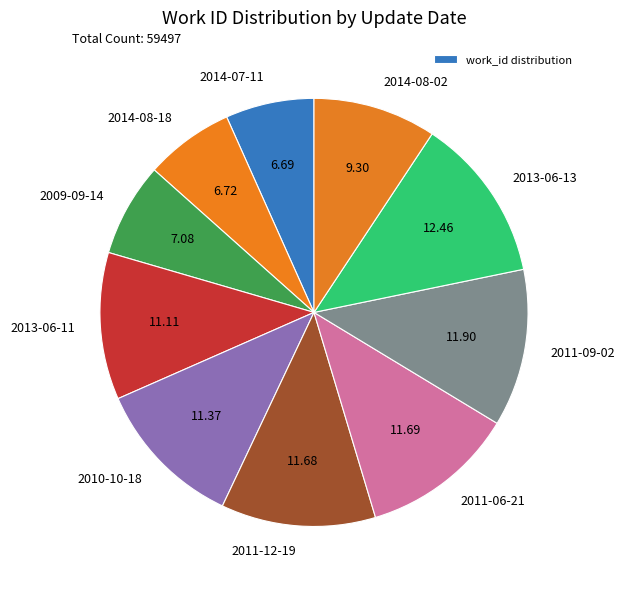

Between 2014-08-02 and 2013-06-13, which is larger?

2013-06-13